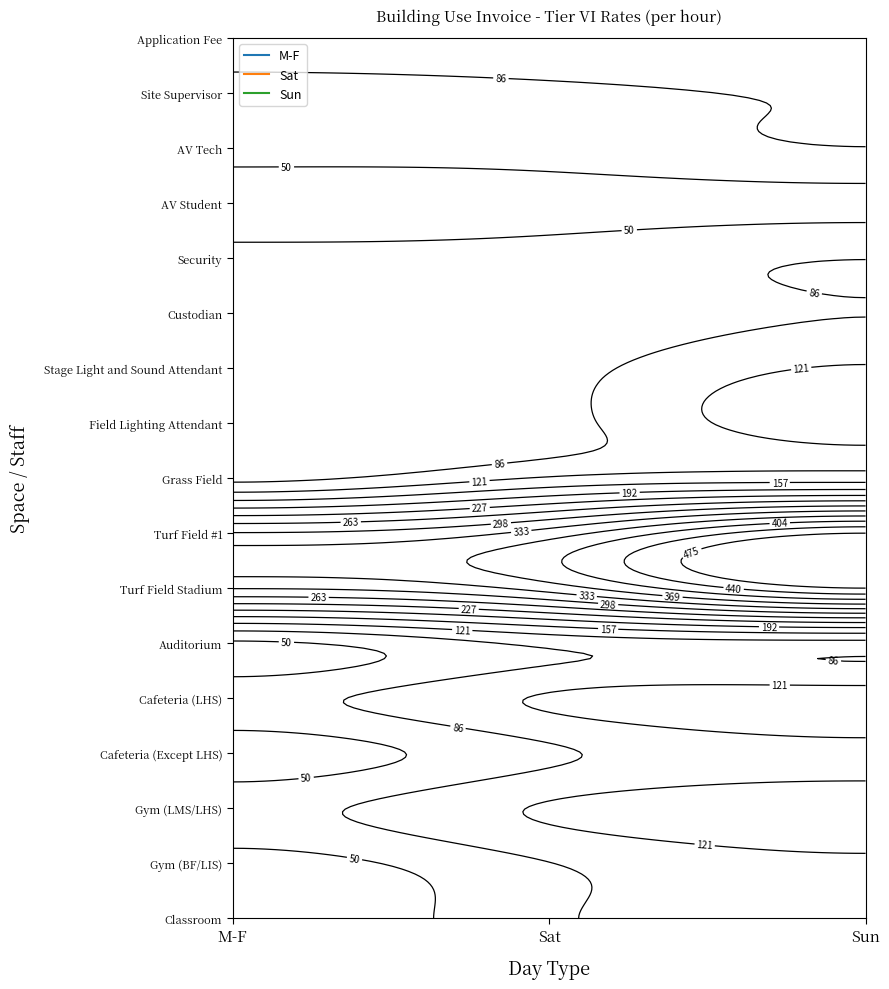

What is the difference between the second highest and minimum values in the Classroom series?

65